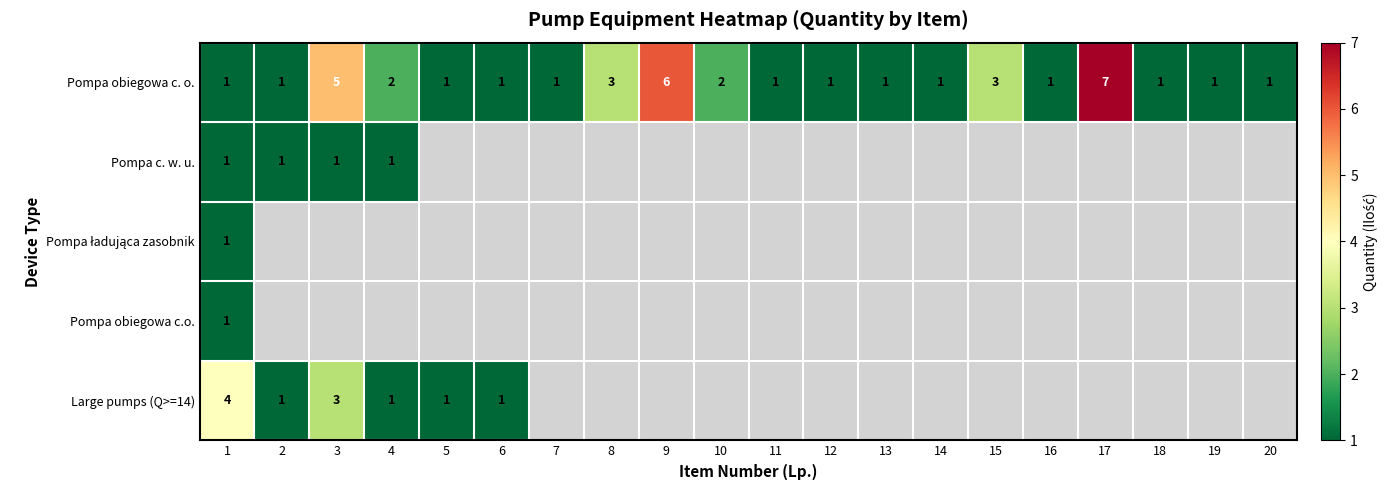

At which category does the chart reach its peak across all series?

17